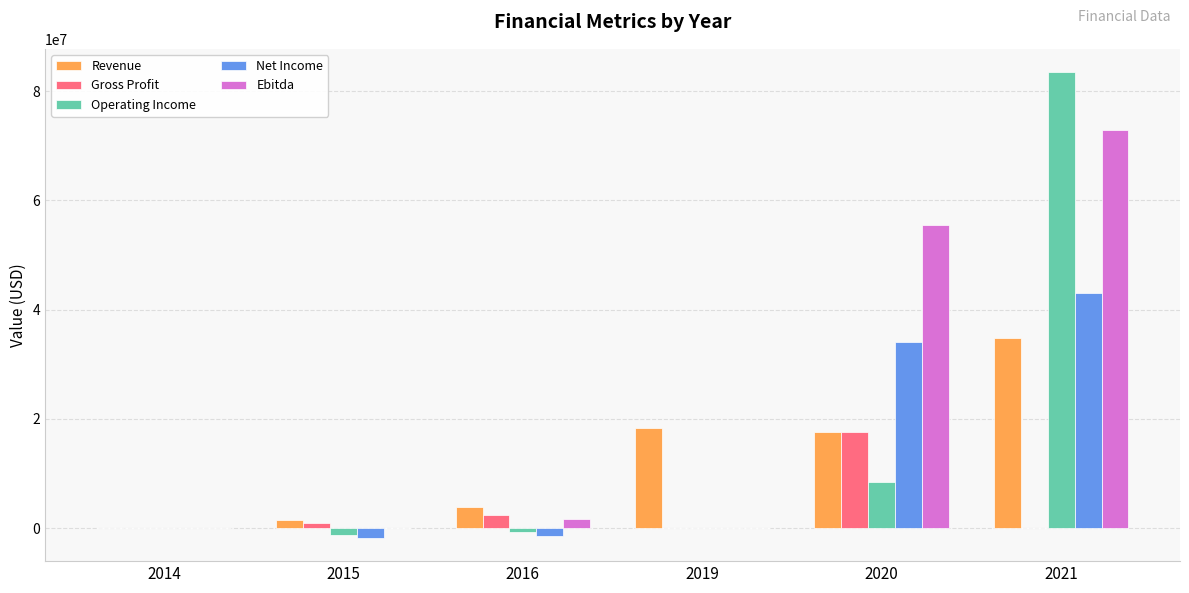

At which label is Operating Income closest to 41119000?

2020